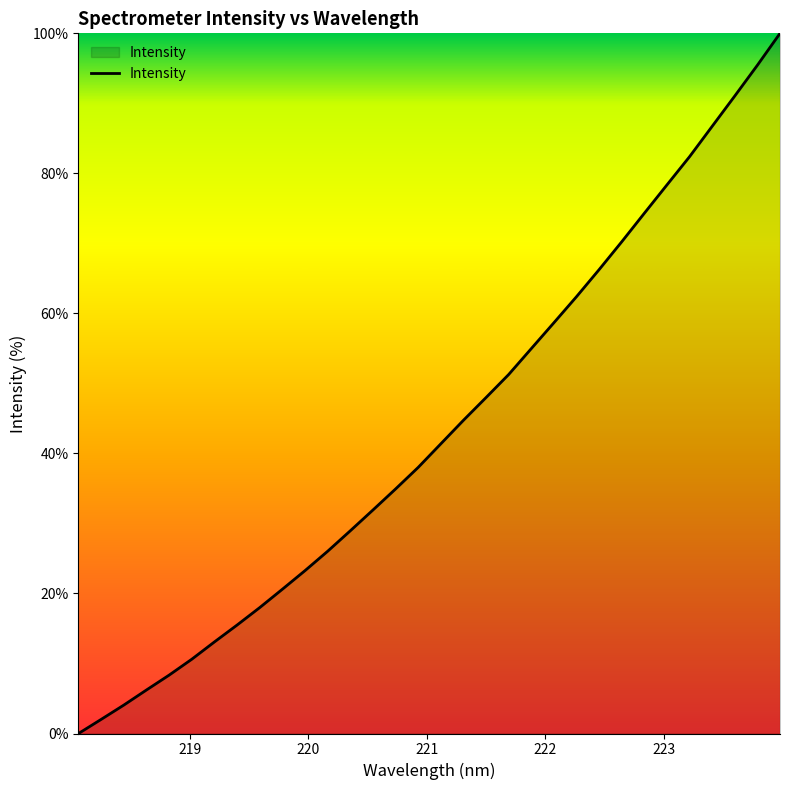

What is the maximum value shown in the chart?

100.0